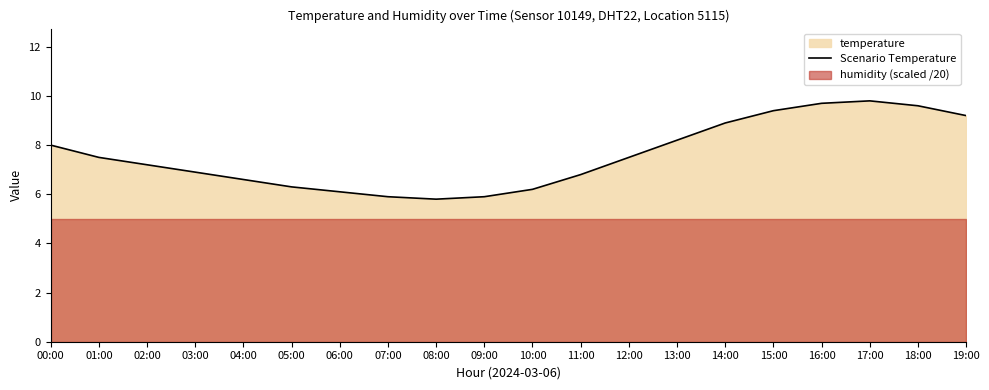

At which label is the value closest to 7?

03:00